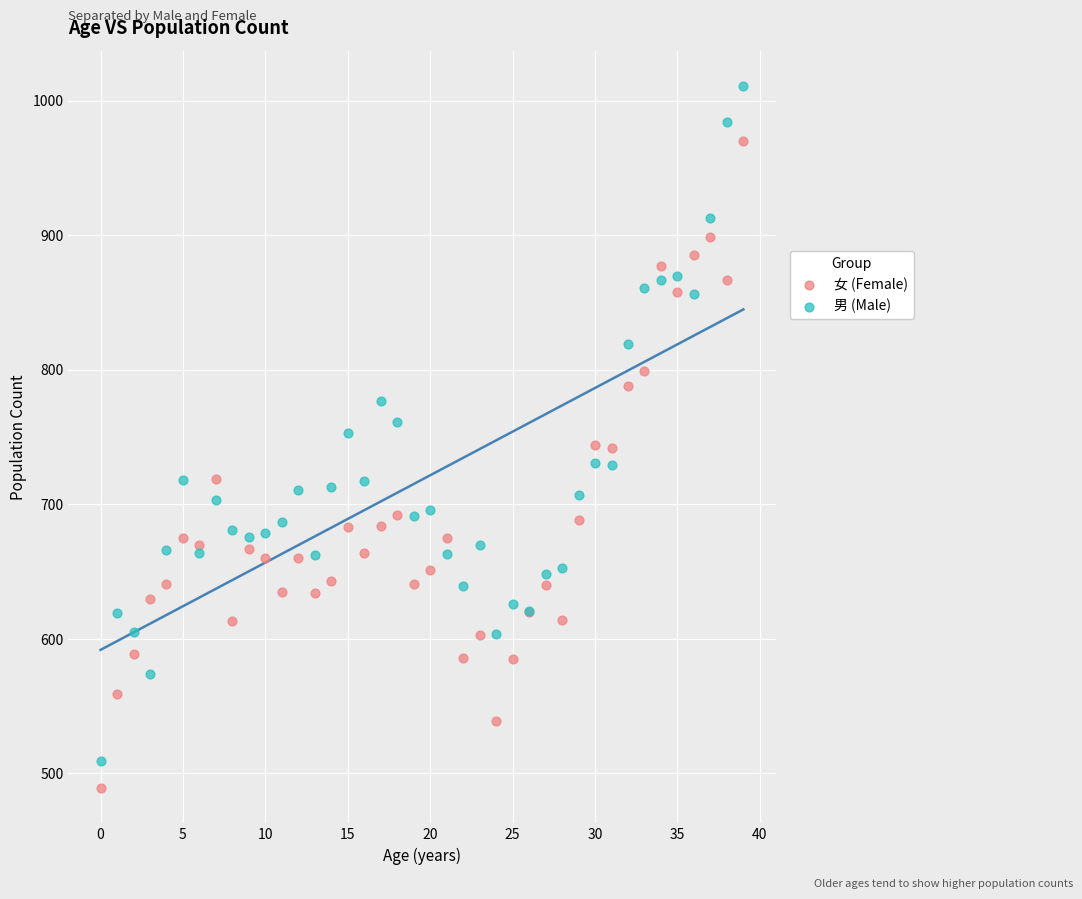

Which series has the widest spread of Y values?

男 (Male)